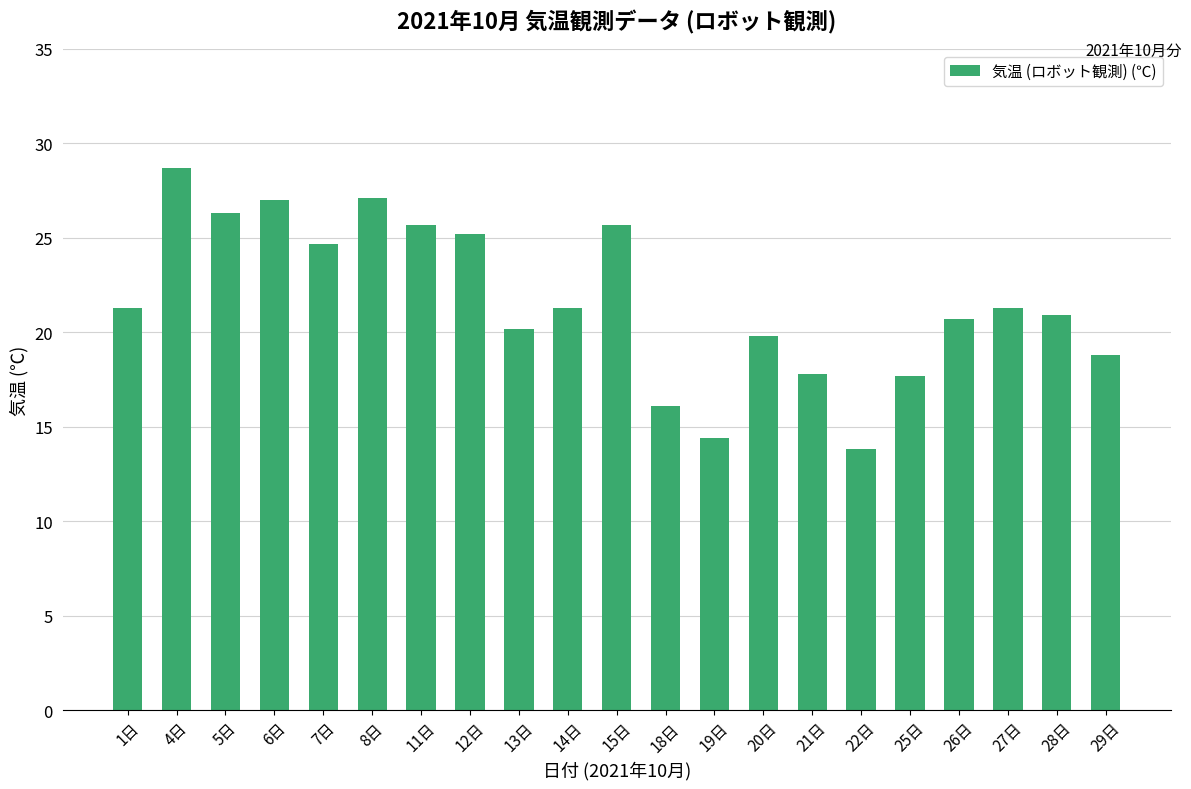

Which label corresponds to the largest value in the chart?

4日